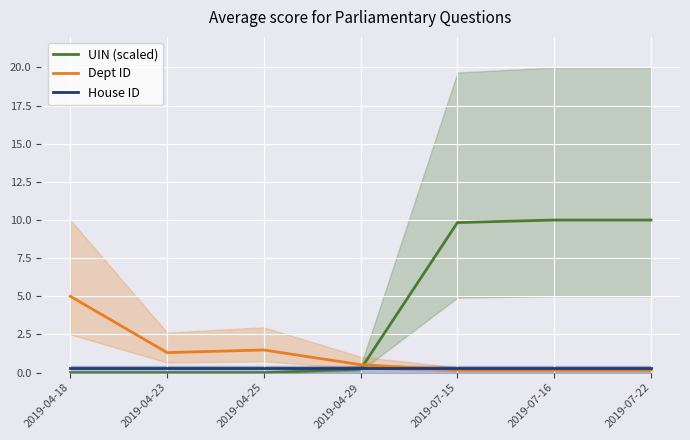

What is the sum of all UIN (scaled) values?

30.1